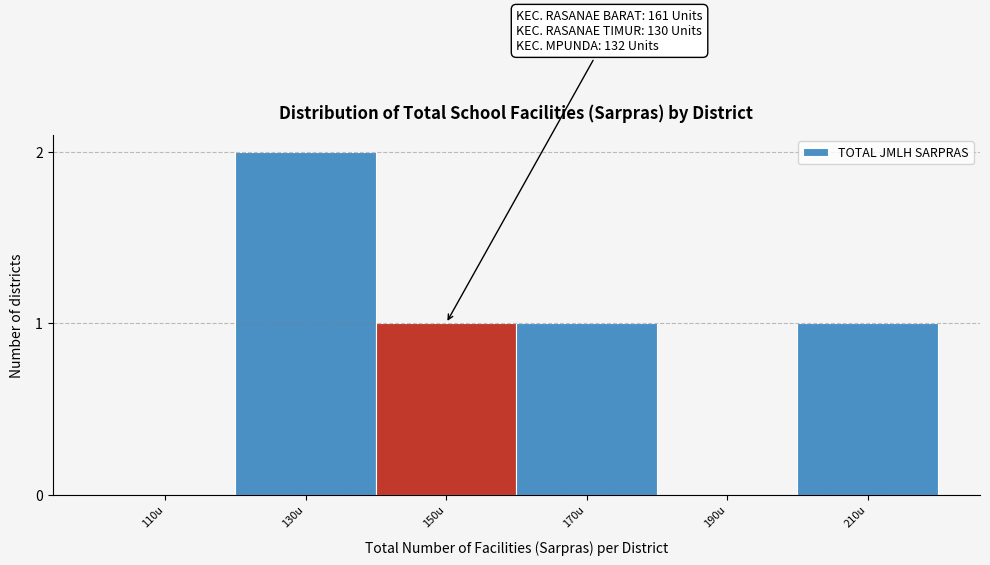

Reading right to left, extract all data points from this chart.

210u=1	190u=0	170u=1	150u=1	130u=2	110u=0